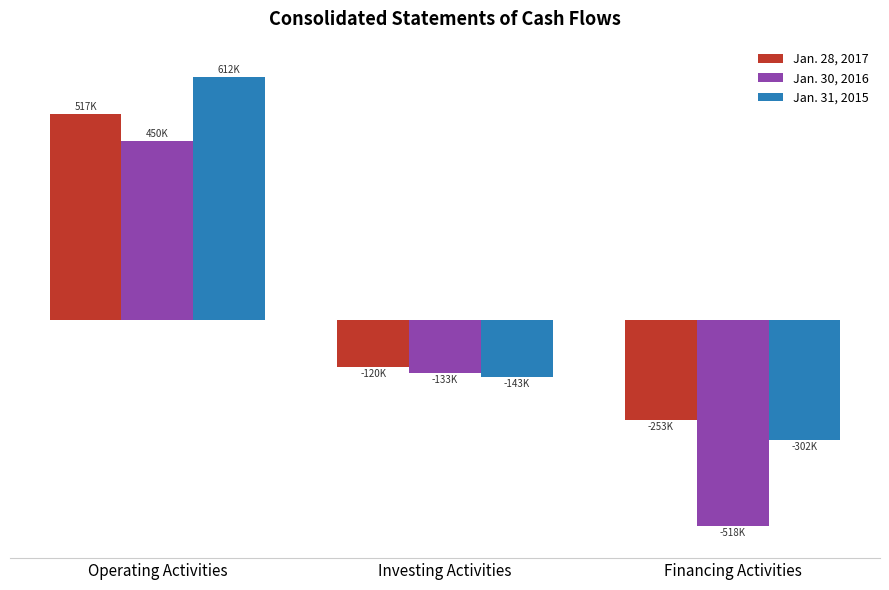

What is the maximum value shown in the chart?

611589